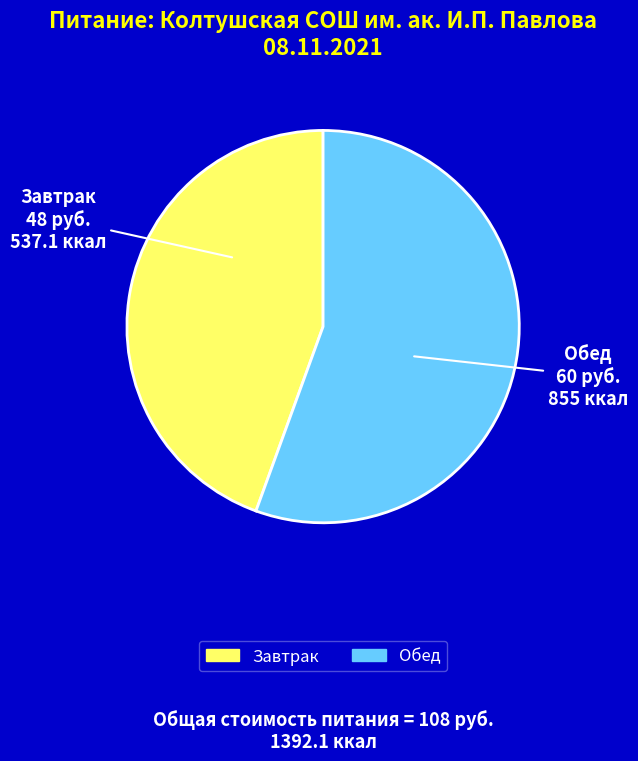

Is it true that Обед is 56% of the pie?

True